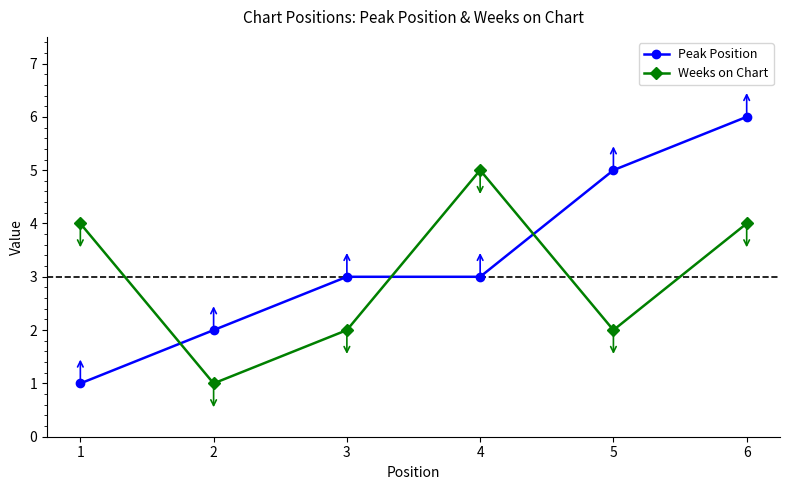

What is the greatest value displayed?

6